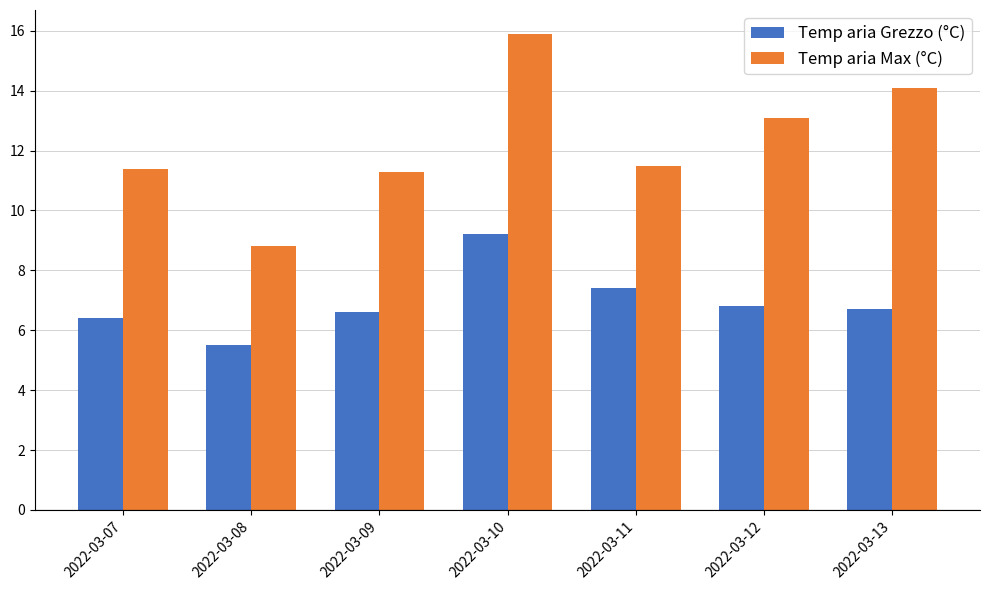

What is the approximate value of Temp aria Max (°C) at 2022-03-09?

11.3